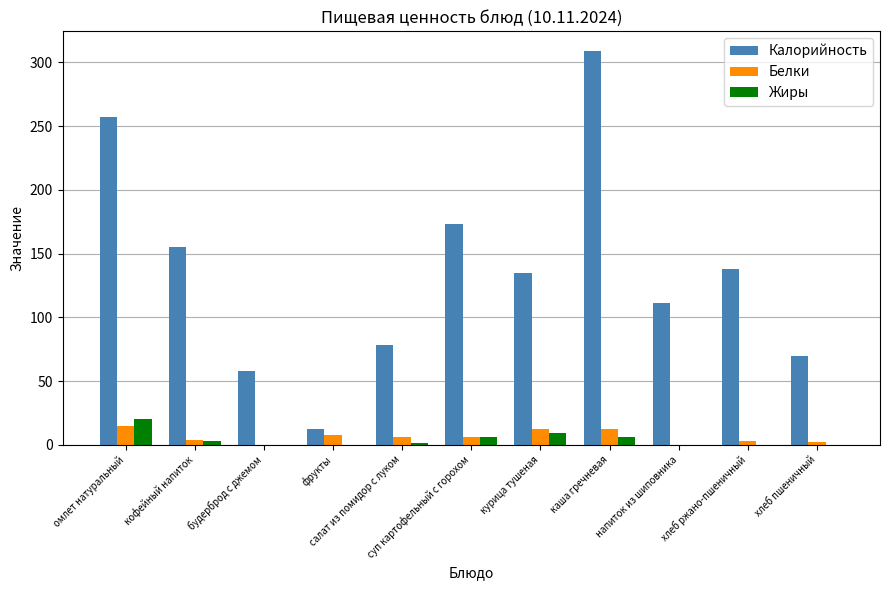

Which series has the largest total across all categories?

Калорийность